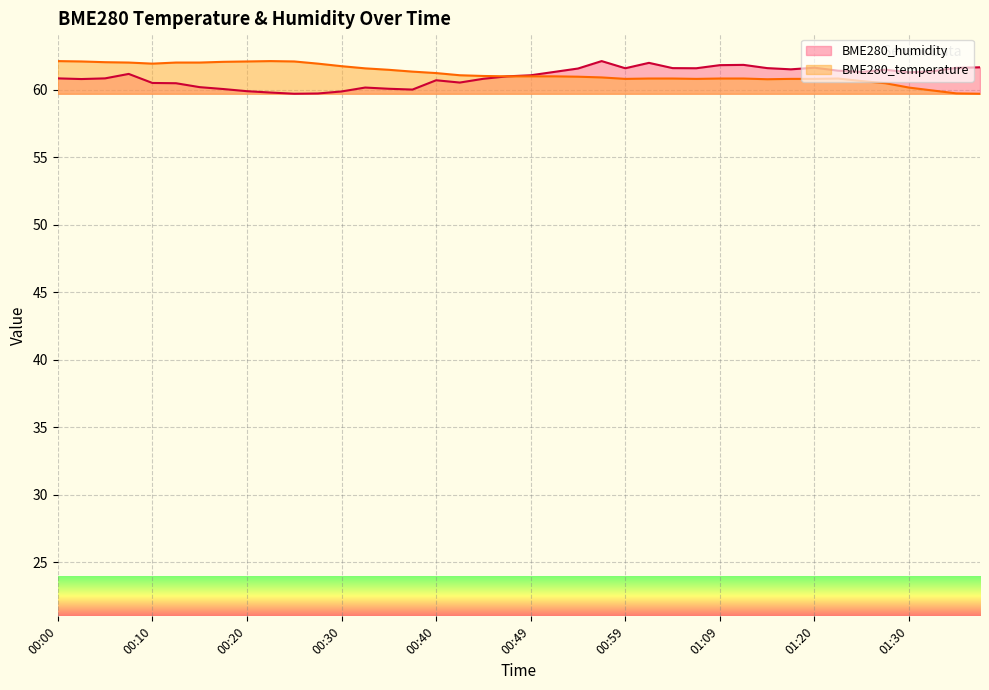

Is the value of BME280_humidity at 01:07 greater than the value of BME280_temperature at 00:44?

Yes